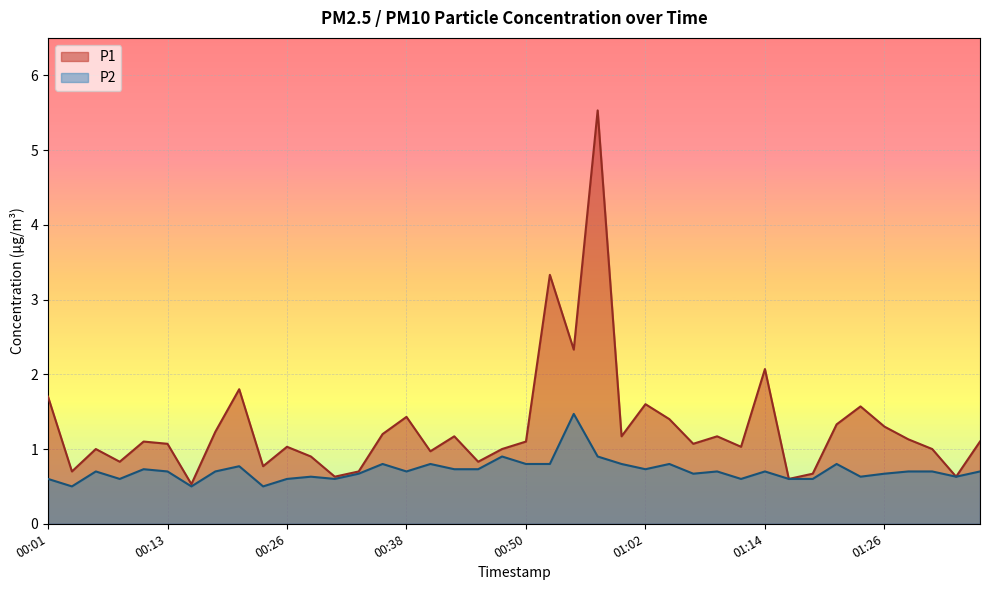

Between 01:24 and 01:14, which is larger?

01:14